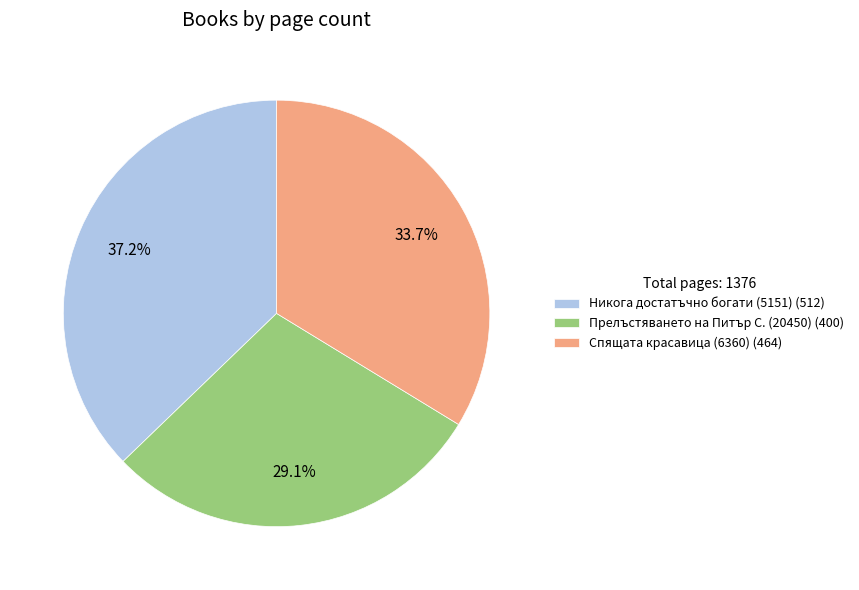

To the nearest percent, what is the combined percentage of Никога достатъчно богати (5151) and Спящата красавица (6360)?

71%